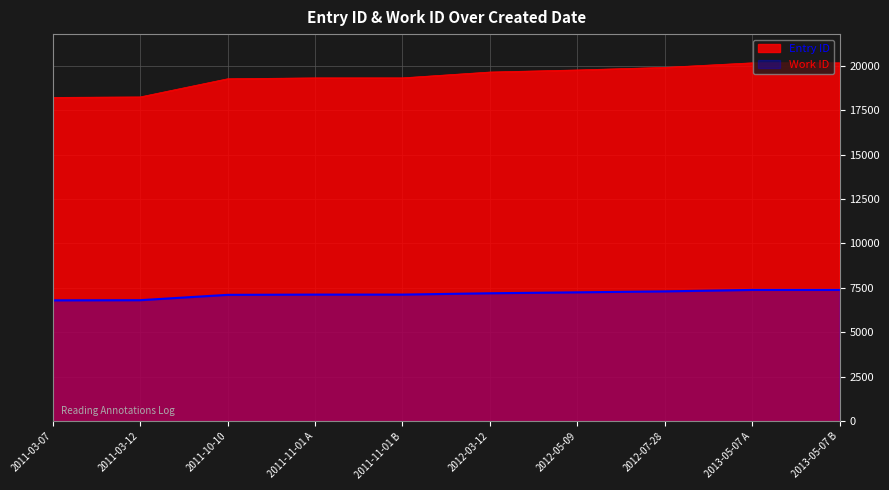

How many data points in Entry ID are above 19640?

4